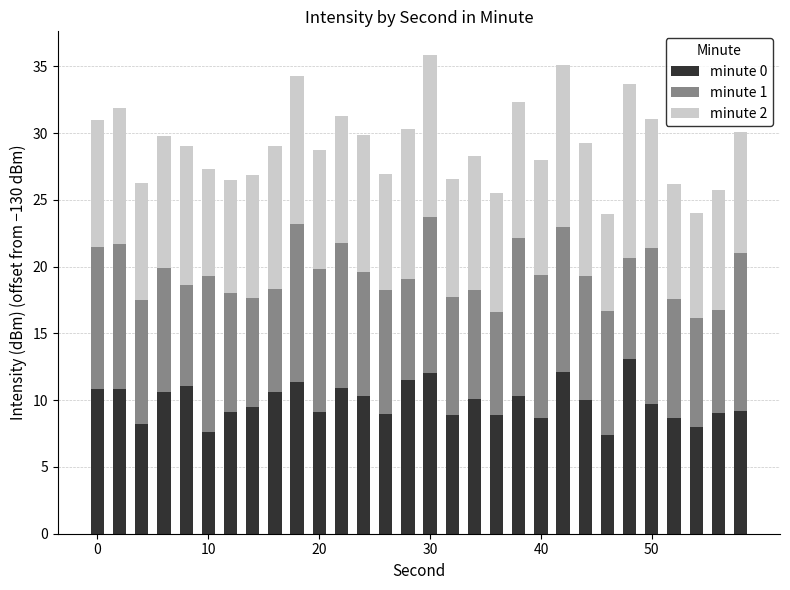

What is the maximum value for minute 0?

13.1